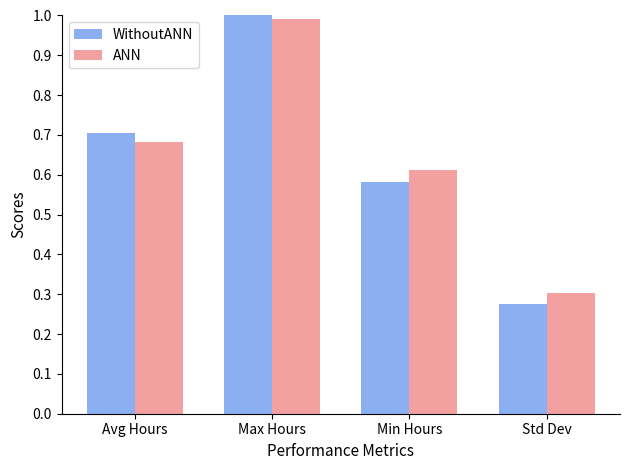

What is the label of the 1st bar from the left?

Avg Hours